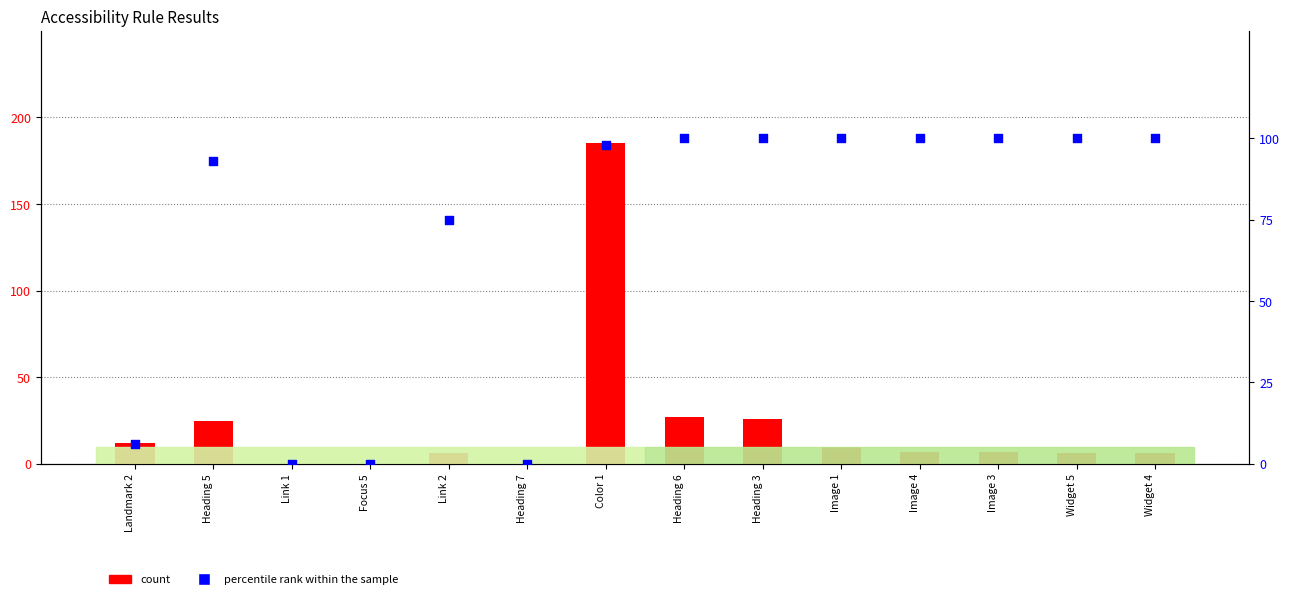

Which series contains the highest Y value?

count